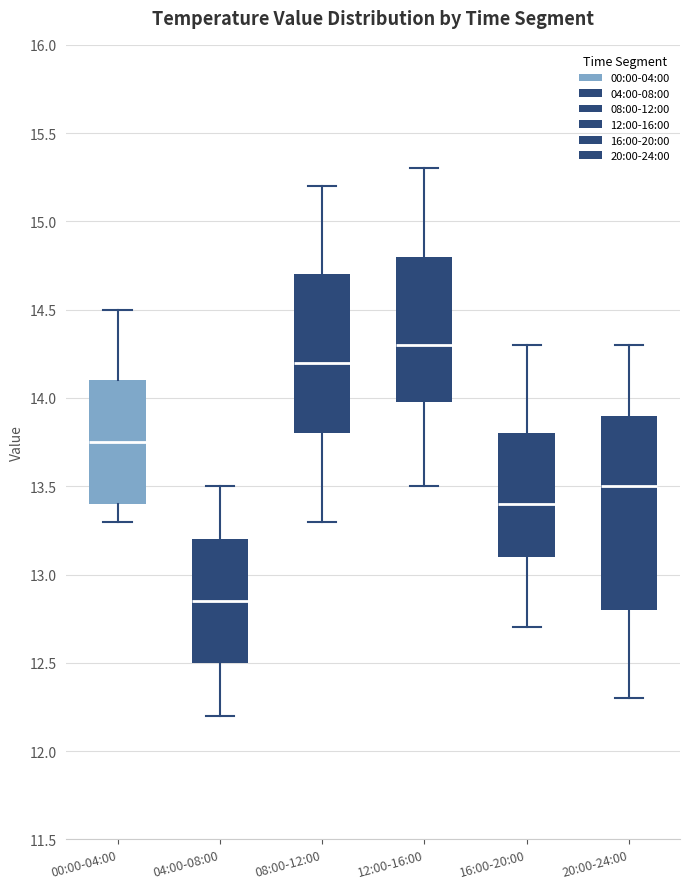

Reading left to right, transcribe this box plot: for each box, give where its median line is, the range the box spans, and where its two whiskers end, as read against the y-axis. The values are not printed on the chart, so give them approximately, as read against the axis.

00:00-04:00: median 13.75, box 13.40 to 14.10, whiskers 13.30 to 14.50
04:00-08:00: median 12.85, box 12.50 to 13.20, whiskers 12.20 to 13.50
08:00-12:00: median 14.20, box 13.80 to 14.70, whiskers 13.30 to 15.20
12:00-16:00: median 14.30, box 14.00 to 14.80, whiskers 13.50 to 15.30
16:00-20:00: median 13.40, box 13.10 to 13.80, whiskers 12.70 to 14.30
20:00-24:00: median 13.50, box 12.80 to 13.90, whiskers 12.30 to 14.30